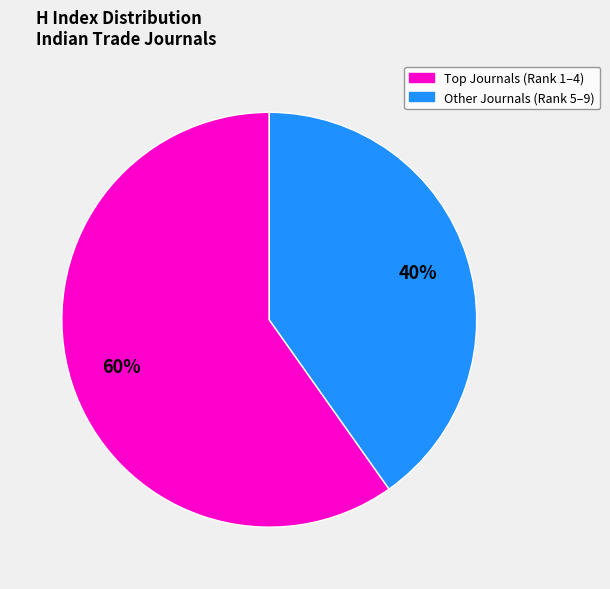

To the nearest percent, what is the difference between the largest and smallest slice percentages?

20%